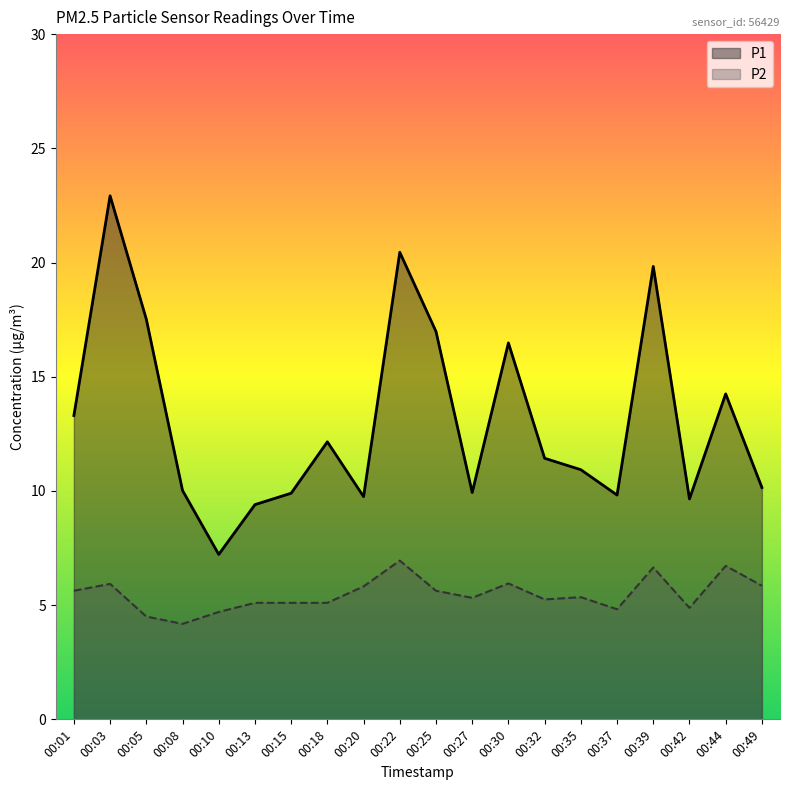

List the series in order of their overall mean, highest first.

P1, P2